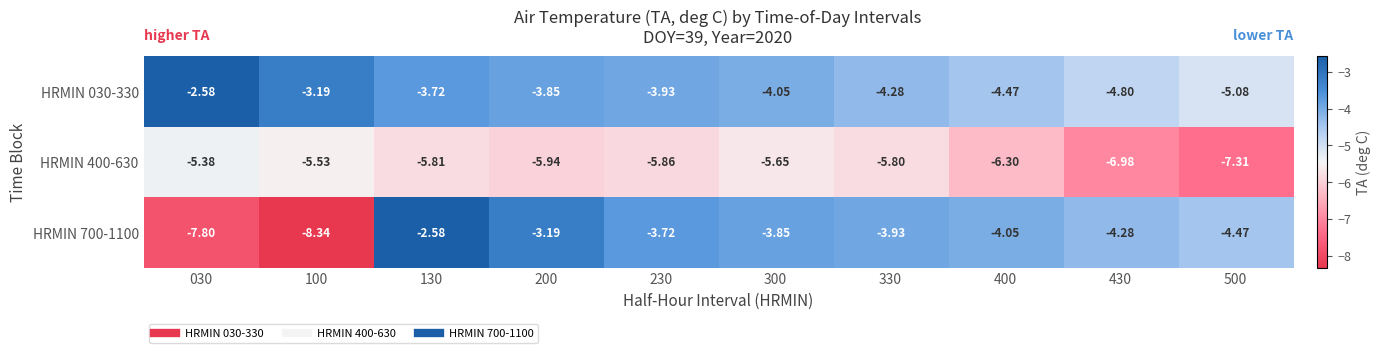

What is the difference between the highest and lowest values at 230?

2.1